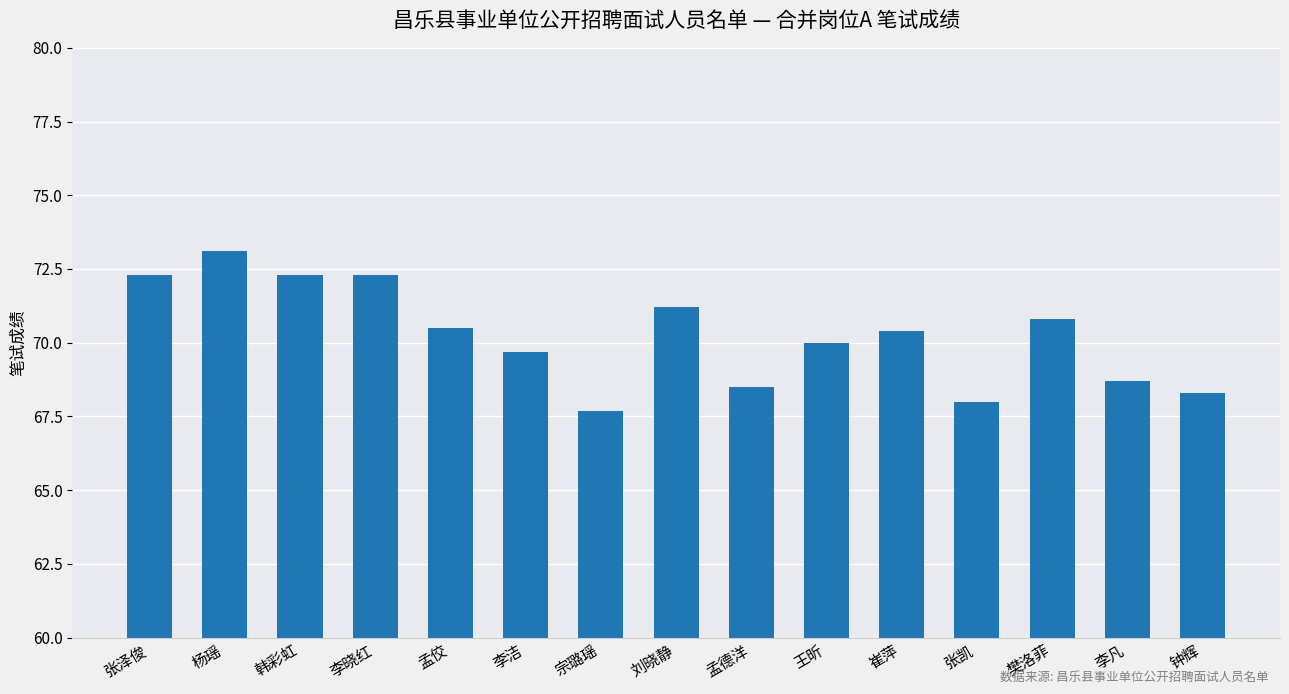

At which category does the chart reach its minimum across all series?

宗璐瑶